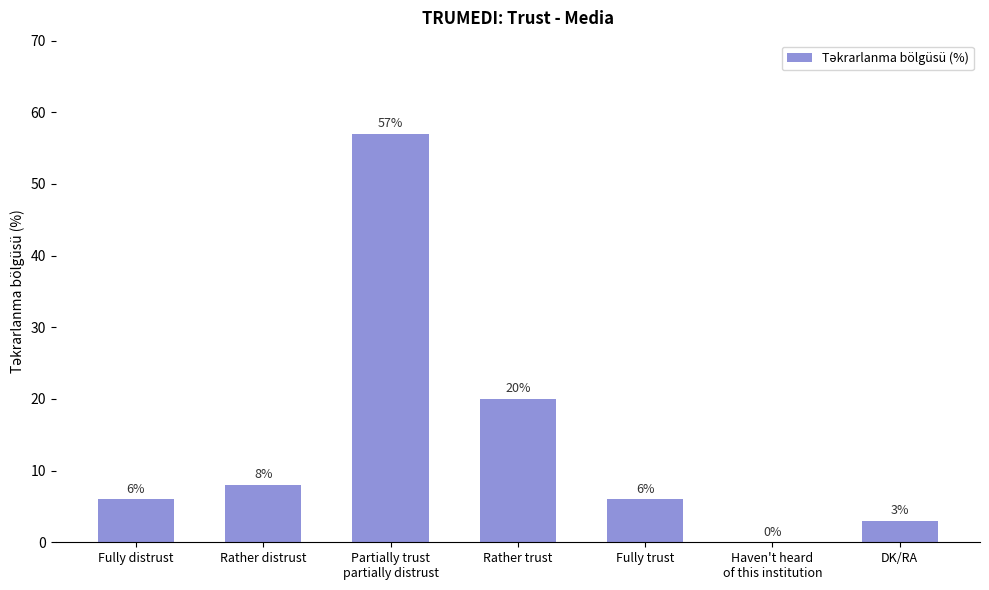

True or false: the data shows 6 at Fully distrust.

True